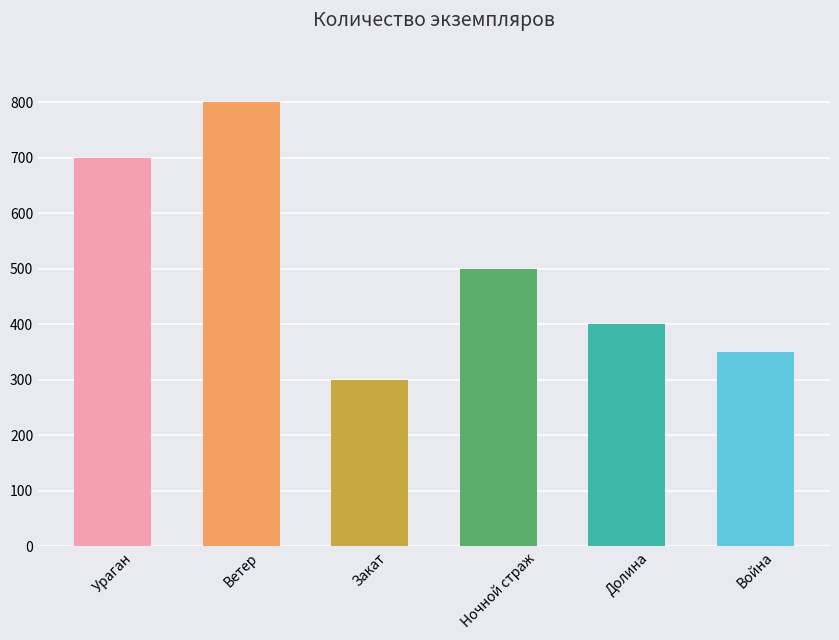

What is the maximum value shown in the chart?

800